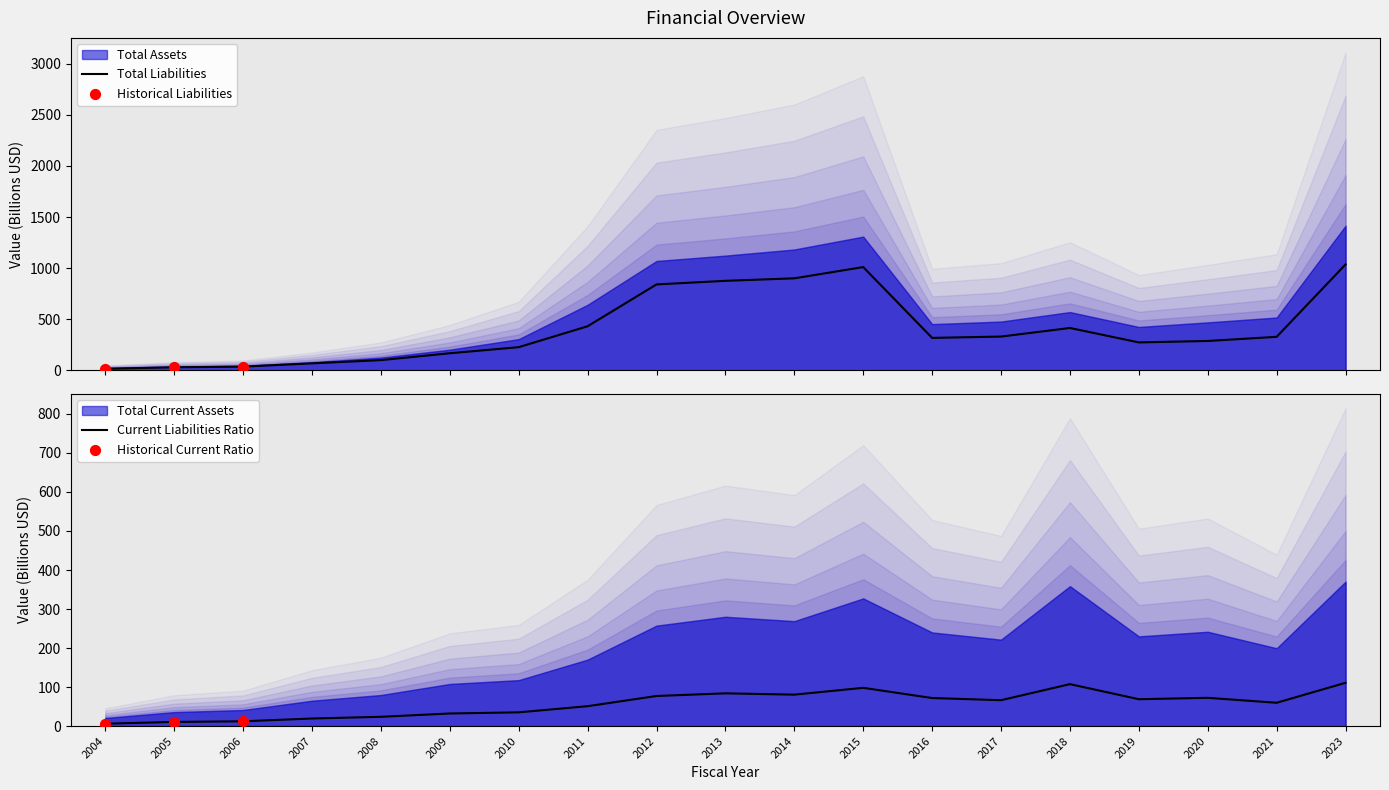

Which series reaches the maximum Y coordinate?

Total Assets